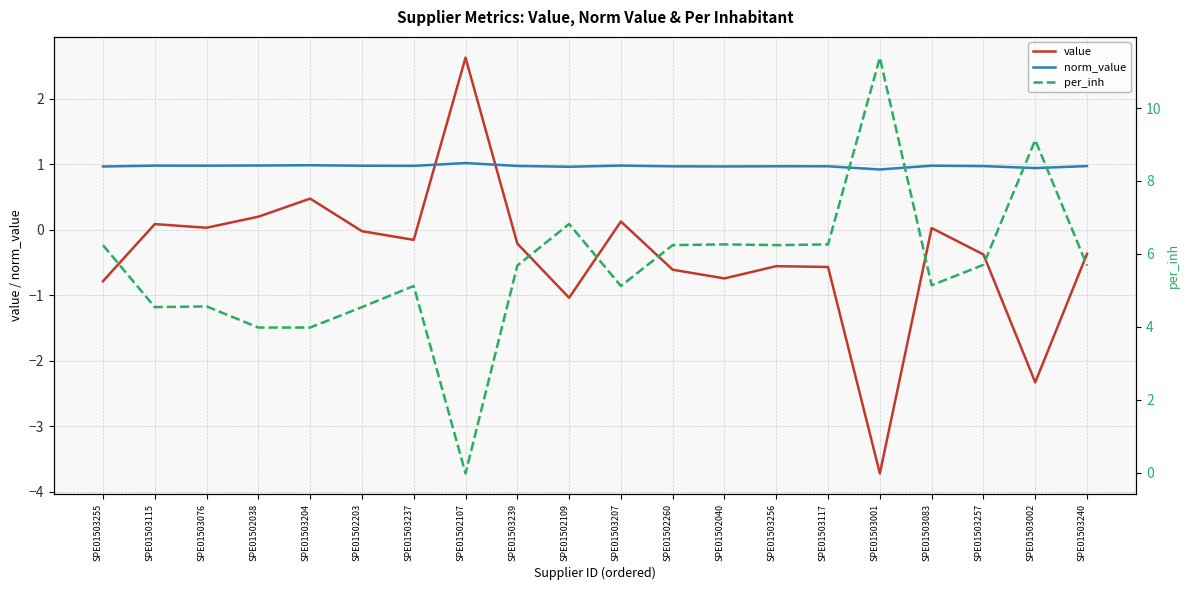

Which series has the largest range (max minus min)?

per_inh